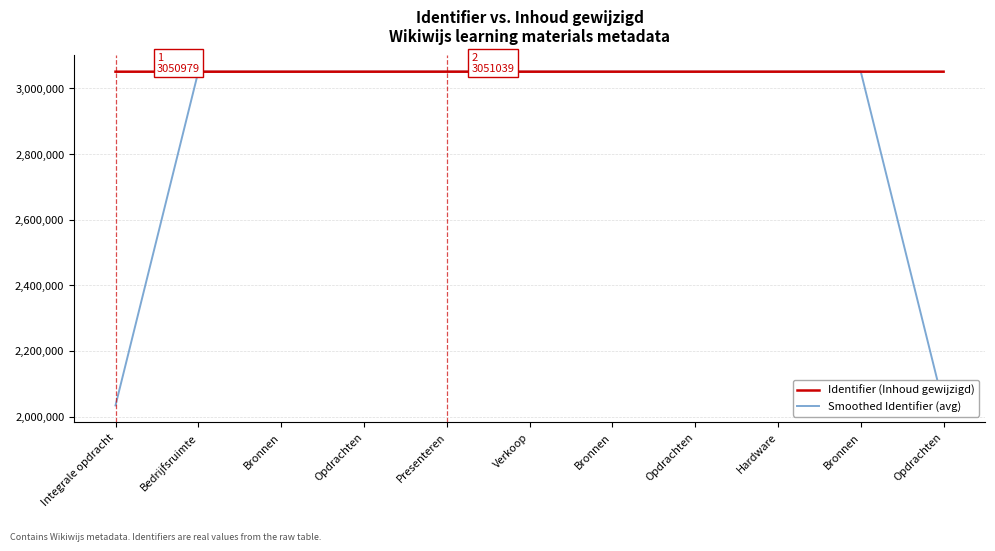

Rank the categories by Identifier (Inhoud gewijzigd) value from highest to lowest.

Presenteren, Opdrachten, Bronnen, Hardware, Opdrachten, Bronnen, Verkoop, Opdrachten, Bronnen, Bedrijfsruimte, Integrale opdracht